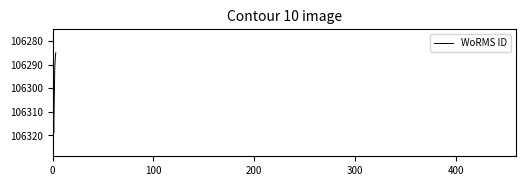

What is the minimum value shown in the chart?

106284.9